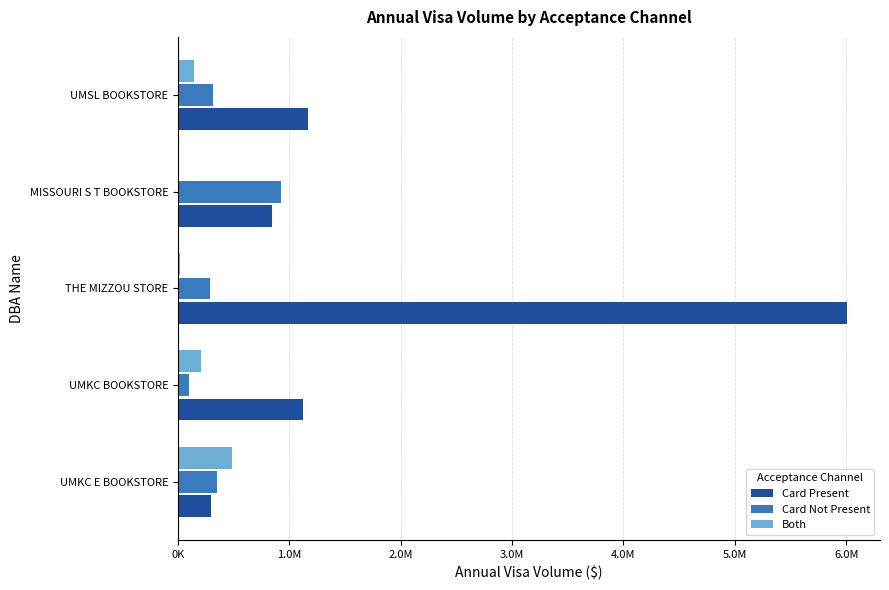

Where is Both nearest to the value 241960?

UMKC BOOKSTORE